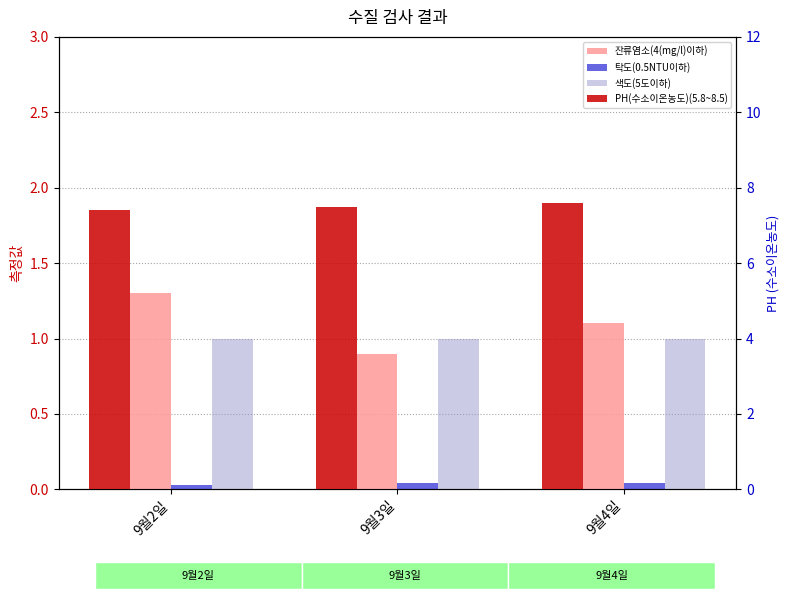

How many bars are there in total?

12